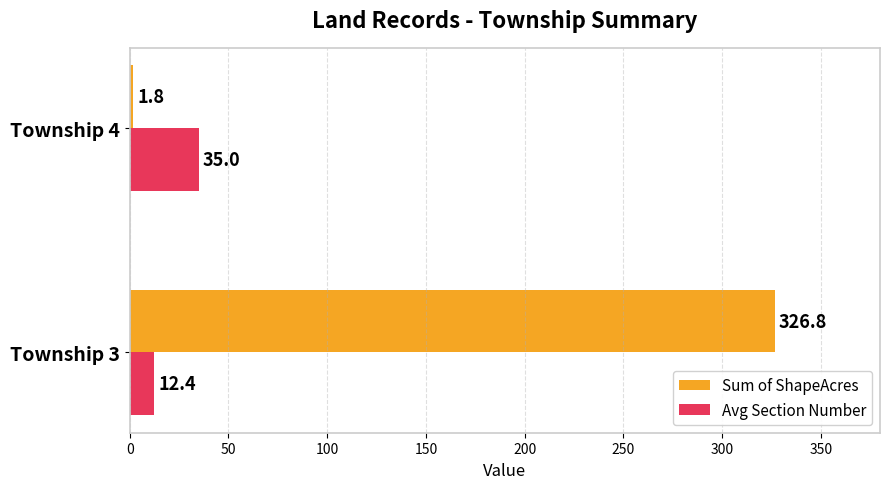

At which category does the chart reach its minimum across all series?

Township 4